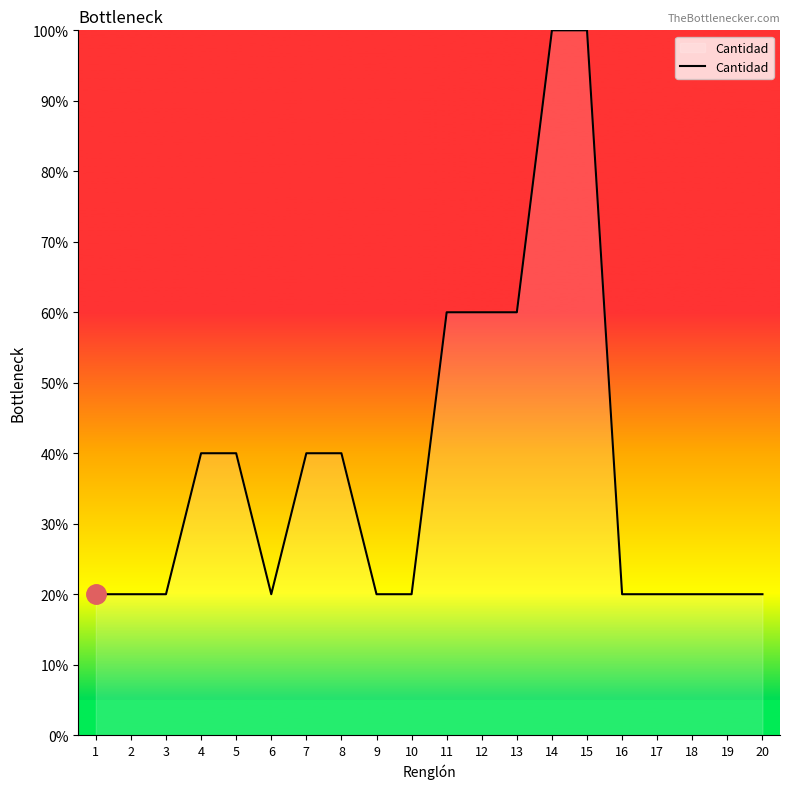

How many lines are shown in the chart?

1